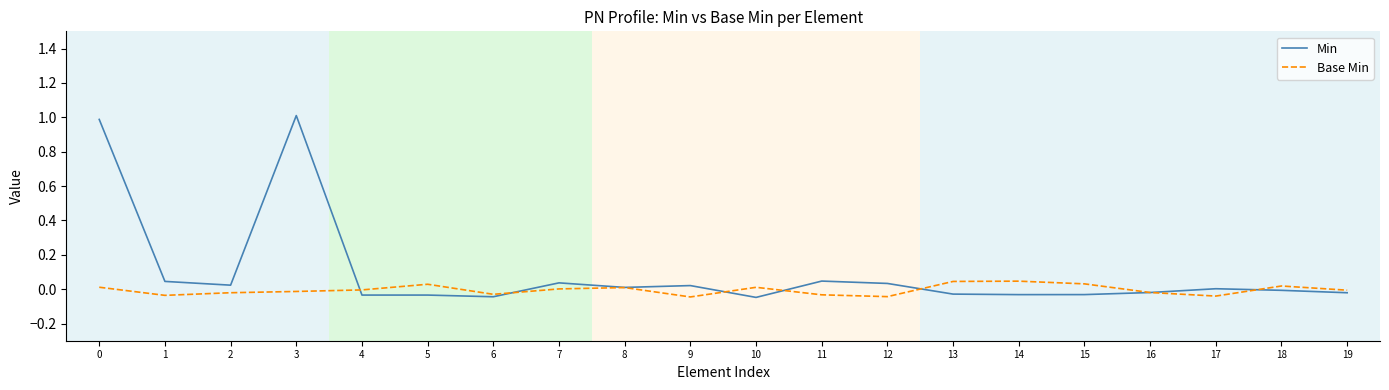

List the series in order of their overall mean, highest first.

Min, Base Min